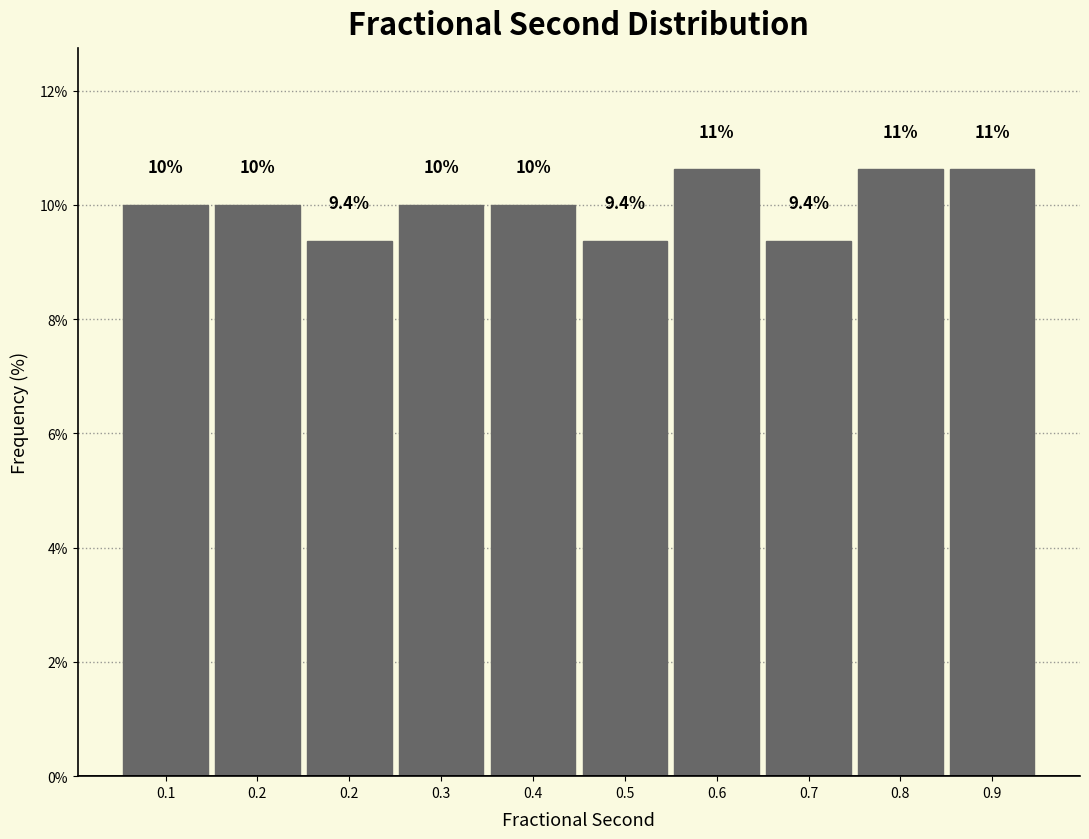

How many values are below 10?

3